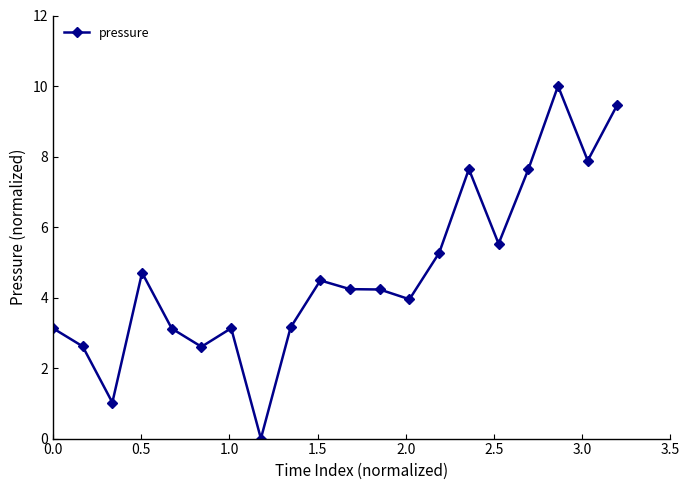

Reading left to right, extract all data points from this chart.

3.1	2.6	1.0	4.7	3.1	2.6	3.1	0.0	3.2	4.5	4.2	4.2	4.0	5.3	7.6	5.5	7.6	10.0	7.9	9.5